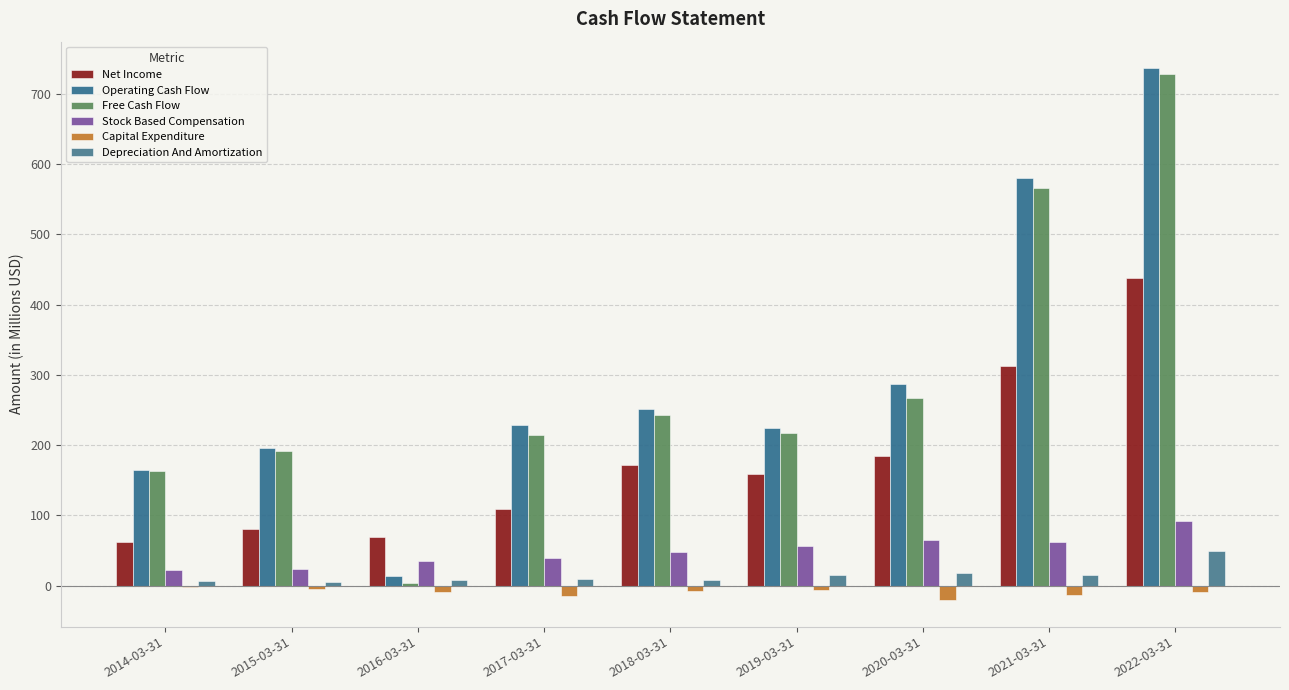

Reading left to right, extract all data points from this chart.

Net Income: 61.3	79.9	69.7	108.3	172.3	159.1	183.8	312.8	437.8
Operating Cash Flow: 165.0	196.5	13.5	229.3	250.6	224.3	287.7	579.8	736.6
Free Cash Flow: 162.8	191.8	4.1	214.8	242.9	217.5	266.9	565.7	727.9
Stock Based Compensation: 22.5	23.2	35.1	39.4	47.1	56.6	64.3	62.4	91.9
Capital Expenditure: -2.2	-4.7	-9.4	-14.4	-7.7	-6.7	-20.7	-14.1	-8.7
Depreciation And Amortization: 6.0	5.5	7.5	8.9	7.9	14.5	17.3	15.2	48.5